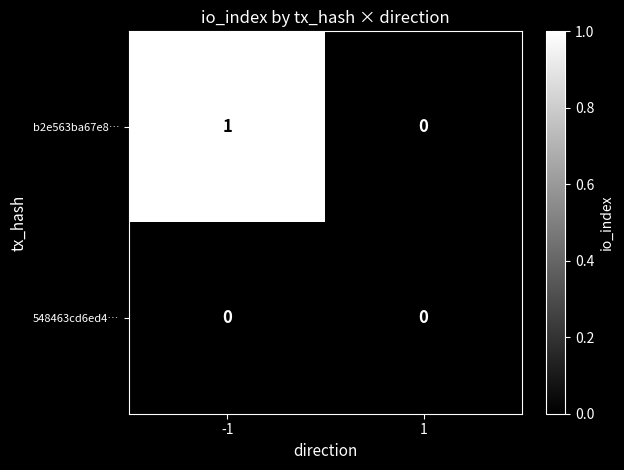

What is the difference between the highest and lowest values at -1?

1